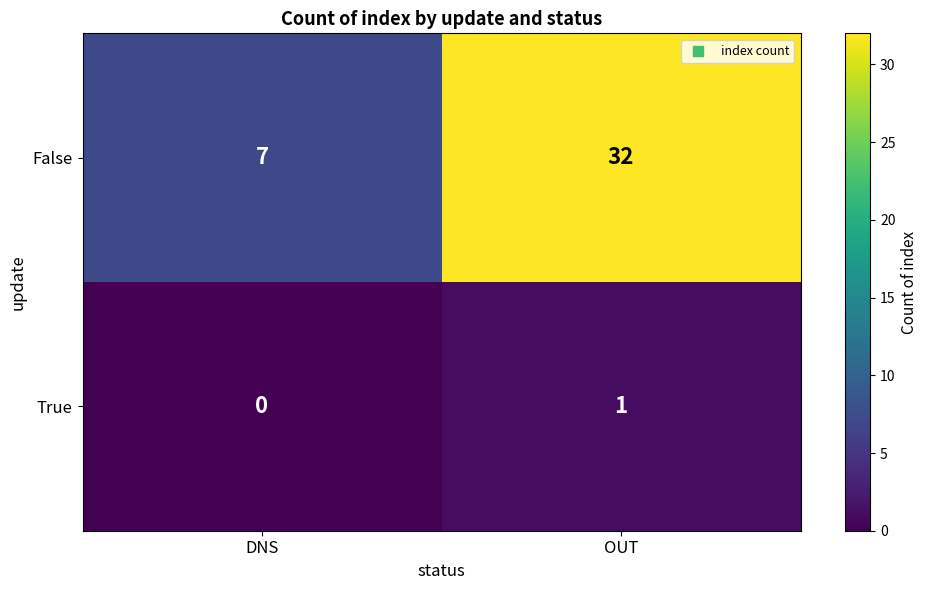

Reading right to left, transcribe all the data shown in this chart.

False: 32	7
True: 1	0